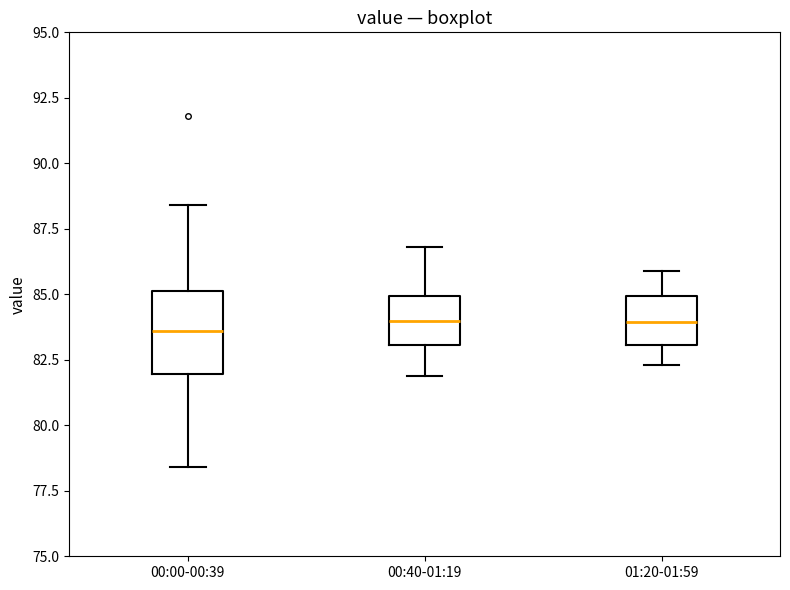

Which box is the tallest, from its lower edge to its upper edge?

00:00-00:39